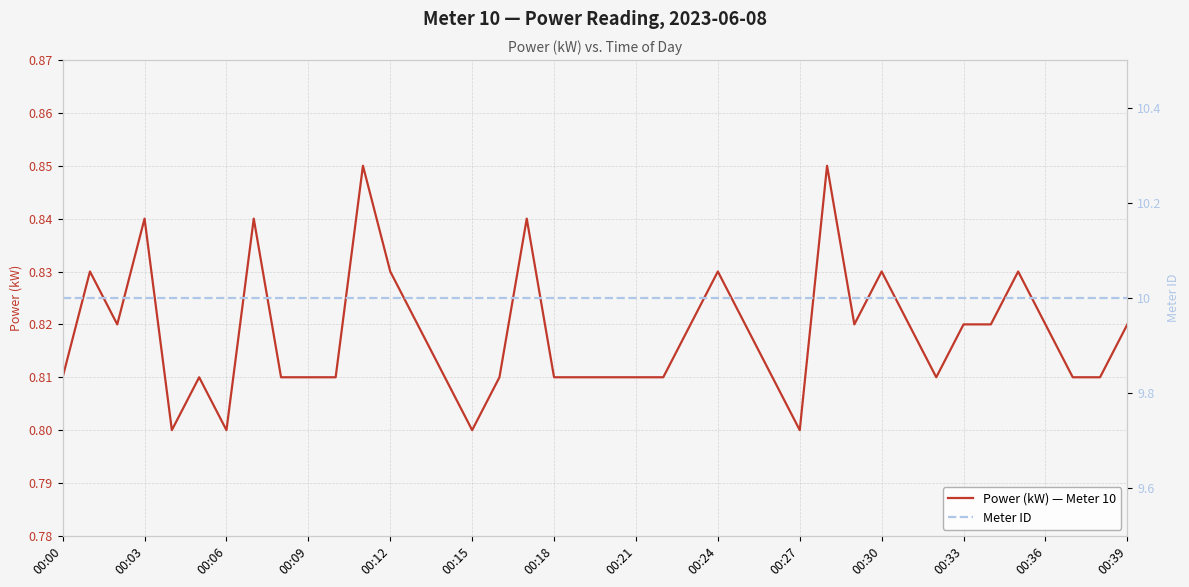

What is the value of the Power (kW) — Meter 10 point at the 17th from the left?

0.8